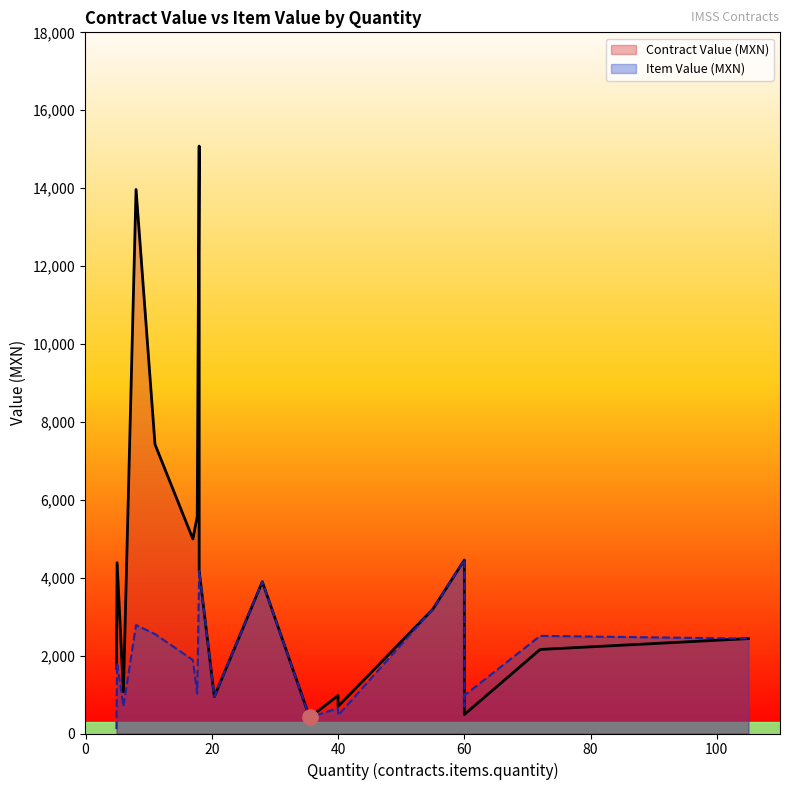

Which series reaches the maximum Y coordinate?

Contract Value (MXN)